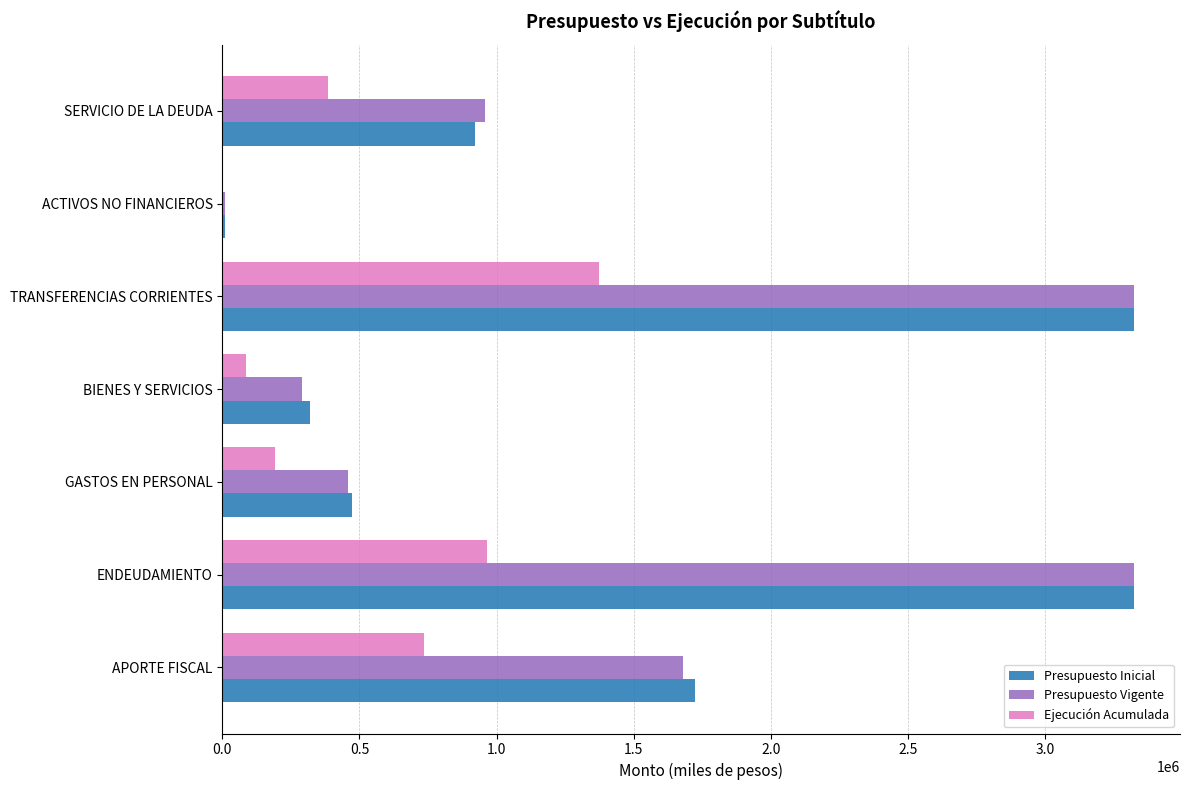

Which category has the highest value in the Ejecución Acumulada series?

TRANSFERENCIAS CORRIENTES